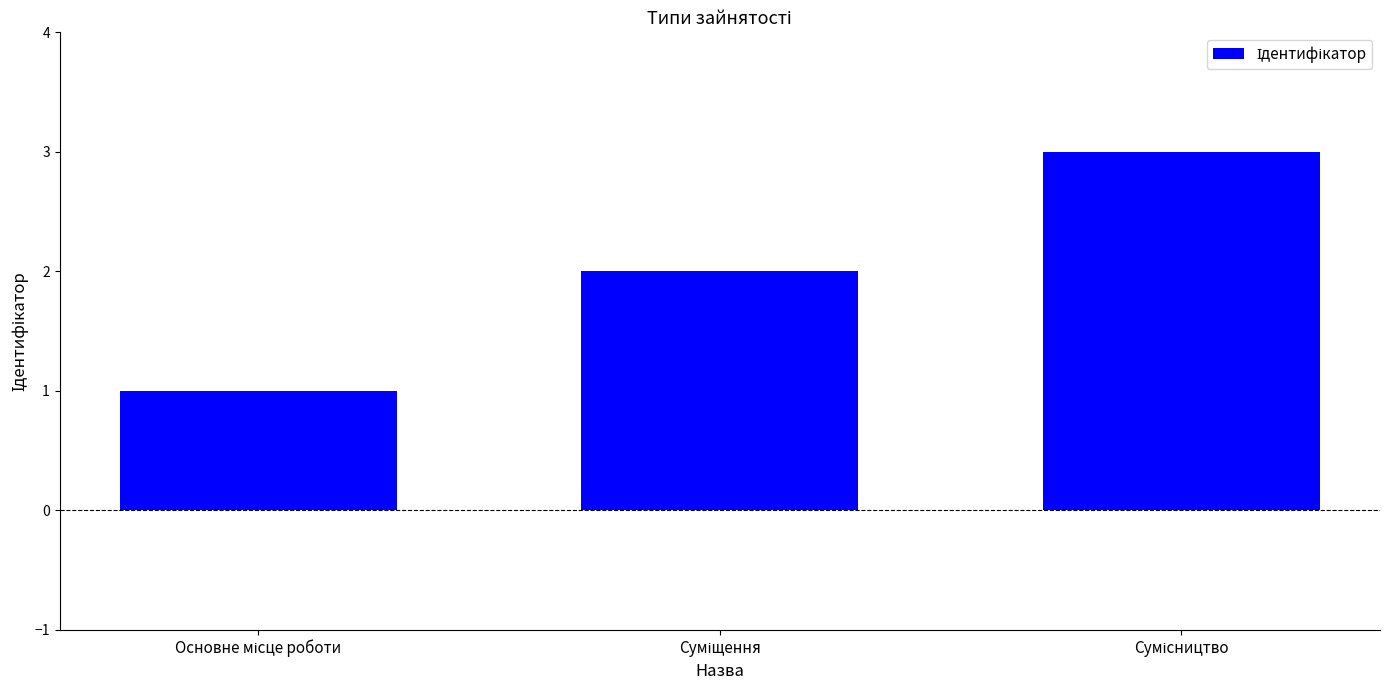

What is the greatest value displayed?

3